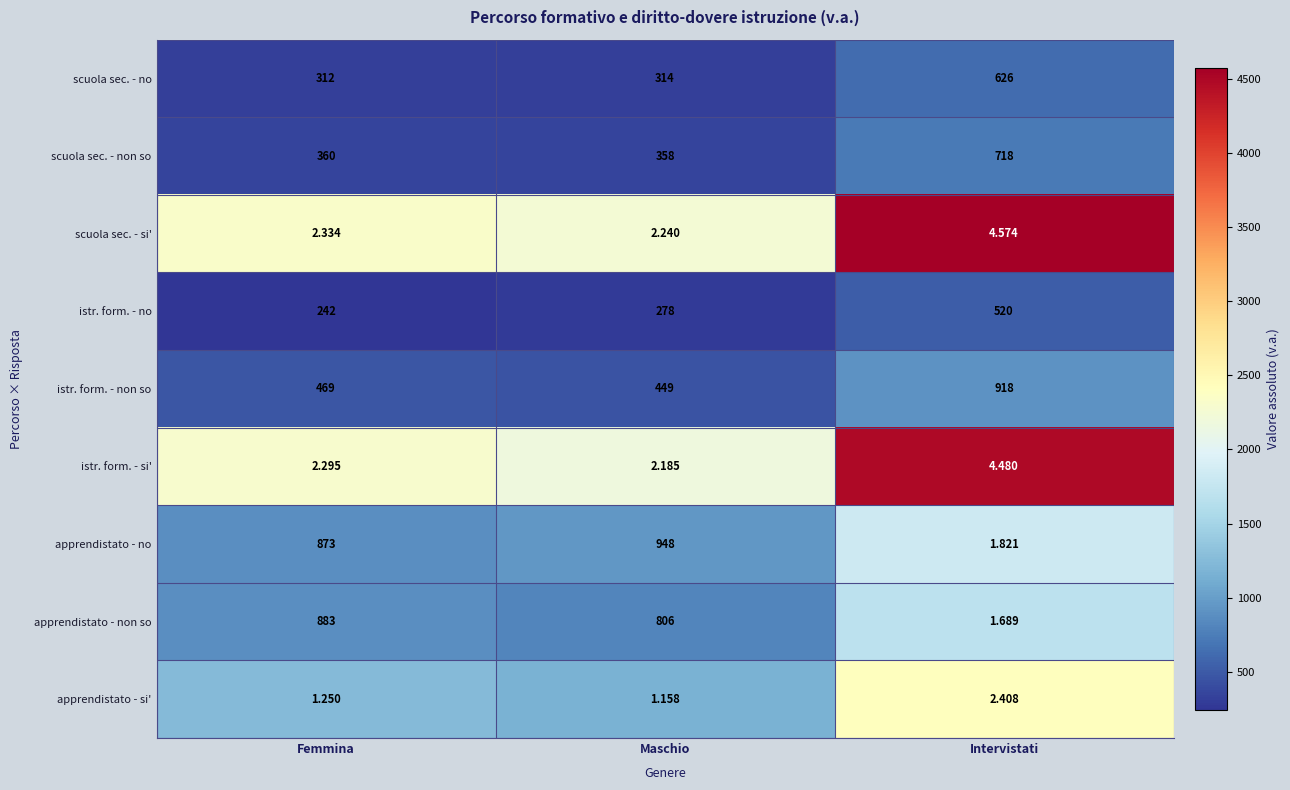

At which label is apprendistato - no closest to 474?

Femmina